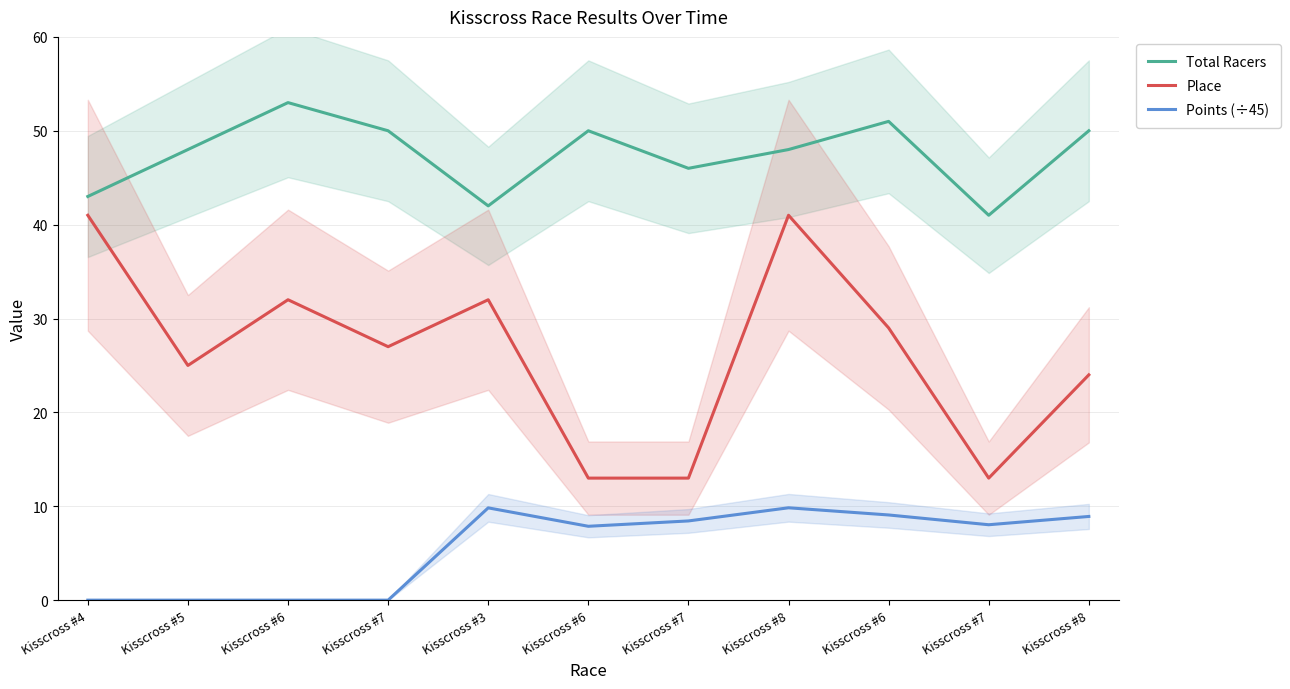

Which series has the largest total across all categories?

Total Racers